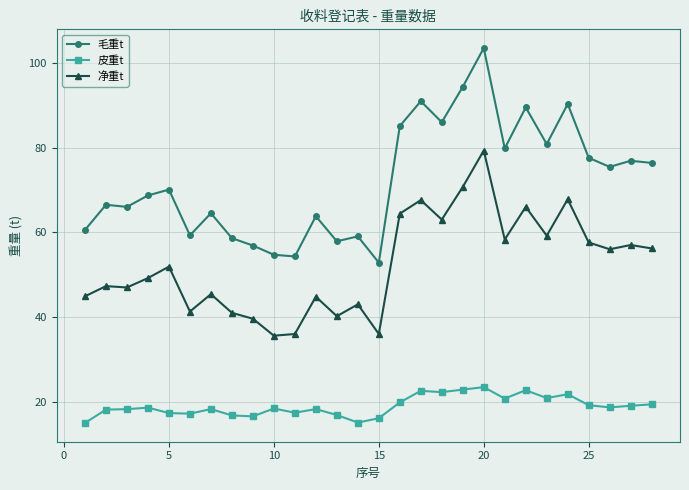

What is the maximum value for 毛重t?

103.5